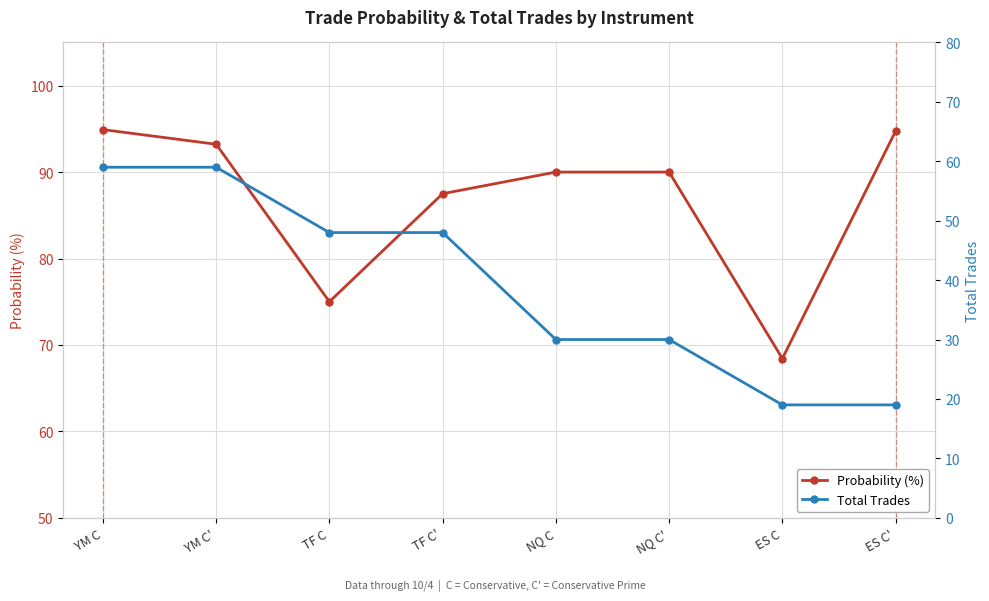

How many data points in Total Trades are above 48?

2